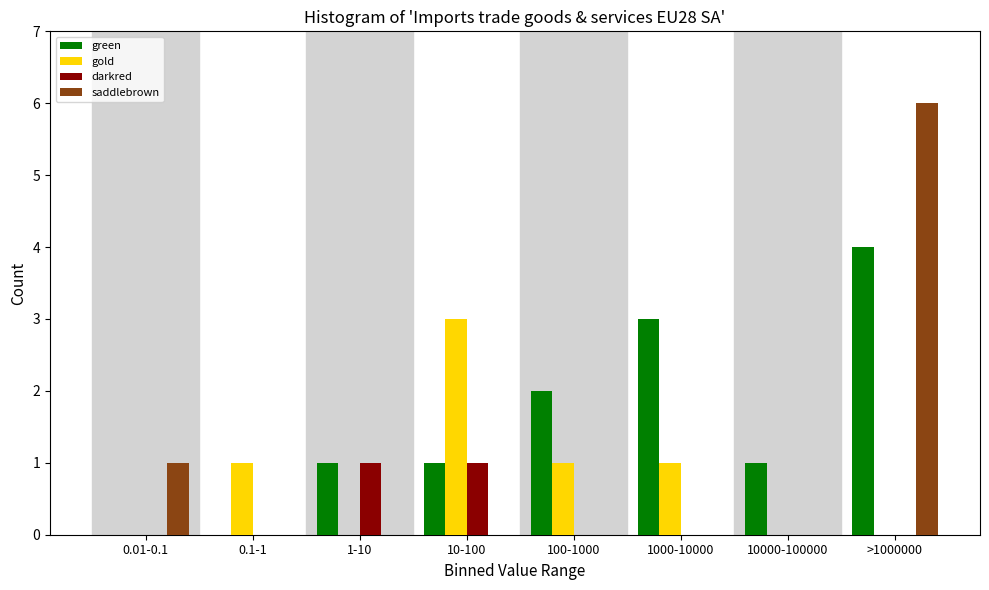

The gold series shows 0 at 10000-100000. True or false?

True